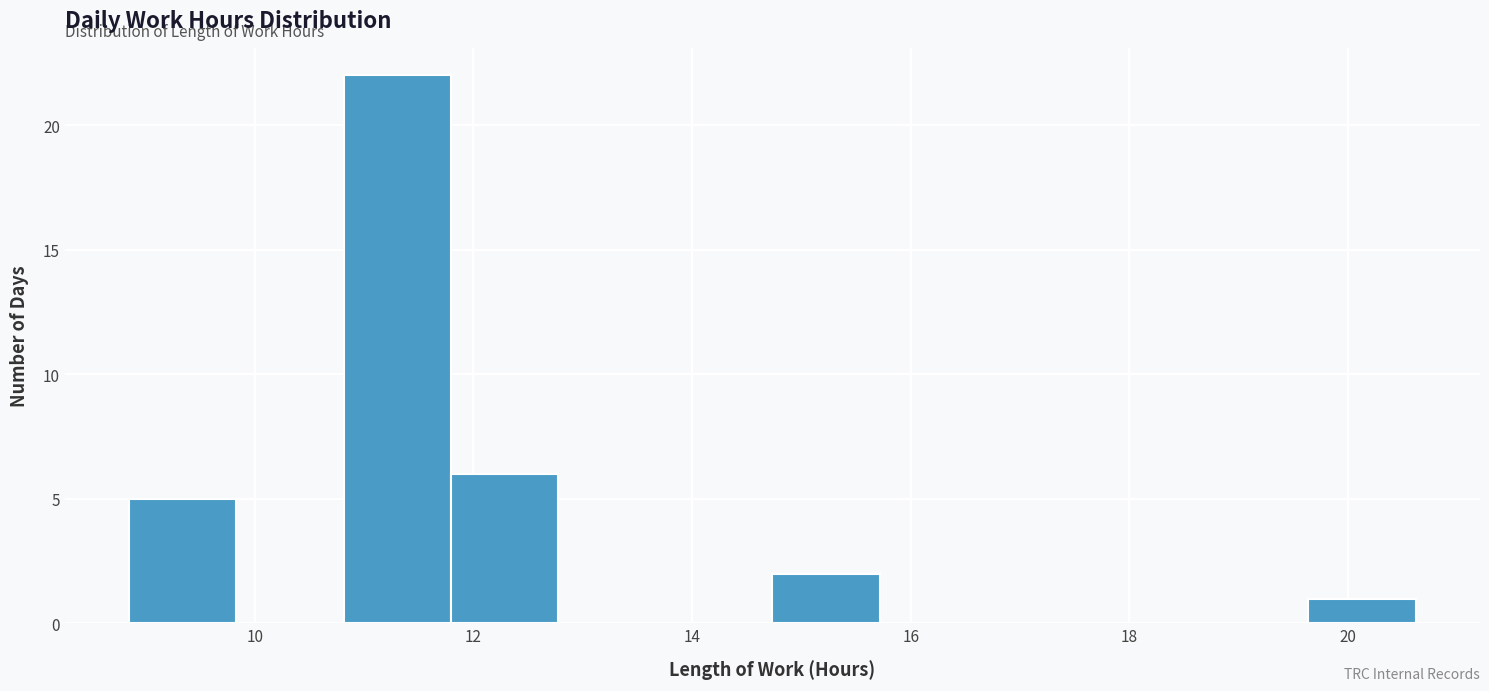

Reading left to right, list every bar in this chart as the range it spans on the x-axis followed by its height. Neither the bar edges nor the heights are printed on the chart, so give them approximately, as read against the axes.

8.8 to 9.8: 5
9.8 to 10.8: 0
10.8 to 11.8: 22
11.8 to 12.8: 6
12.8 to 13.8: 0
13.8 to 14.8: 0
14.8 to 15.8: 2
15.8 to 16.6: 0
16.6 to 17.6: 0
17.6 to 18.6: 0
18.6 to 19.6: 0
19.6 to 20.6: 1